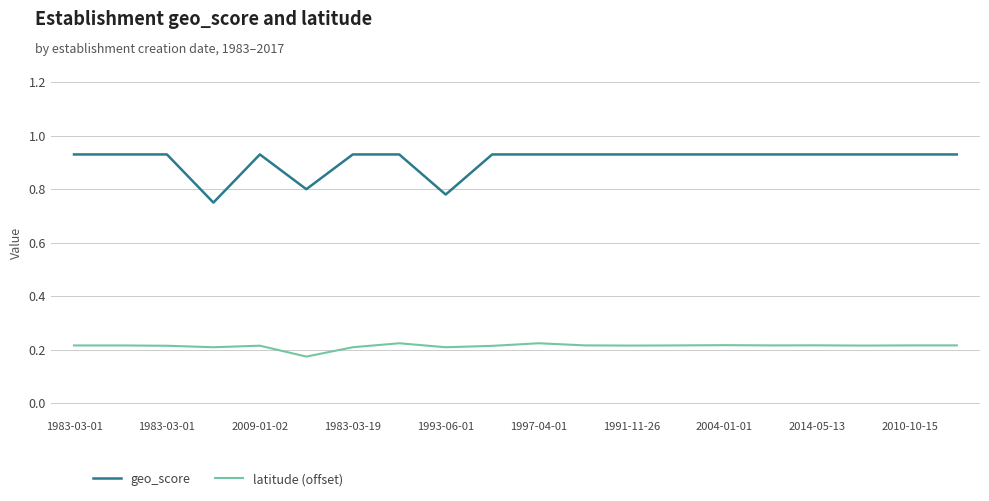

Which series has the largest total across all categories?

geo_score